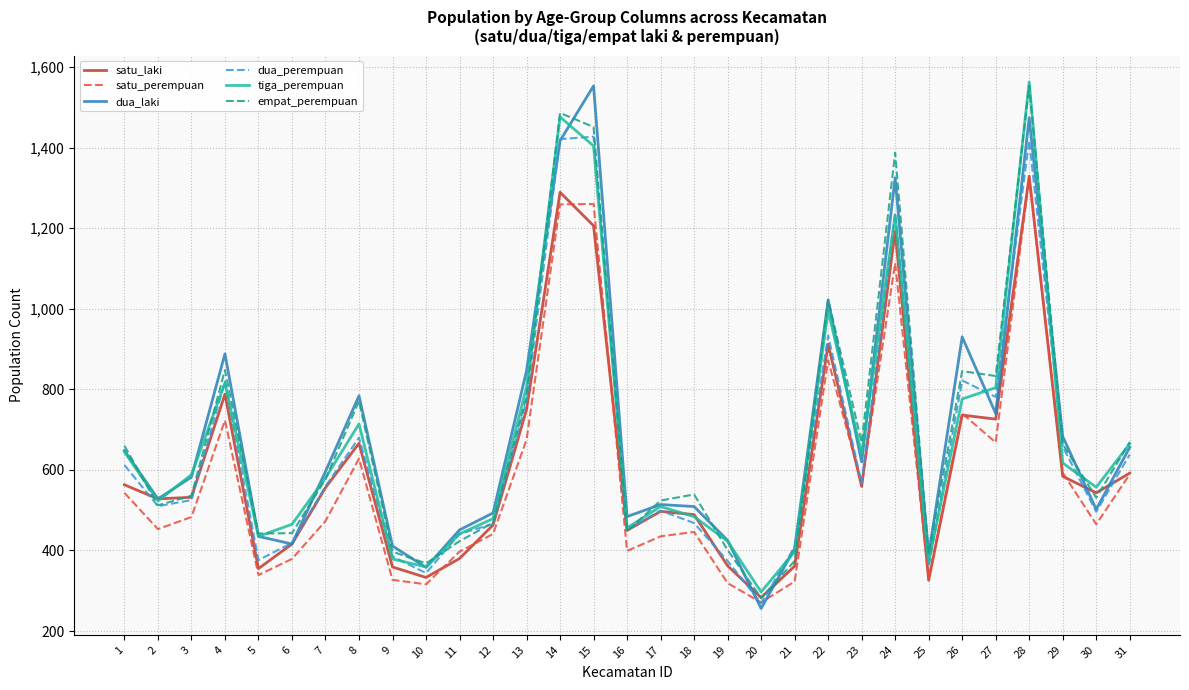

Is it true that dua_perempuan equals 781 at 27?

True